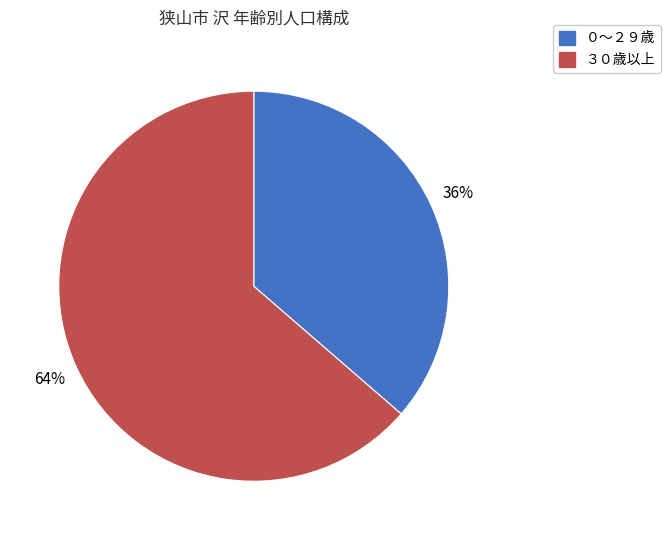

Does any single category account for the majority?

Yes